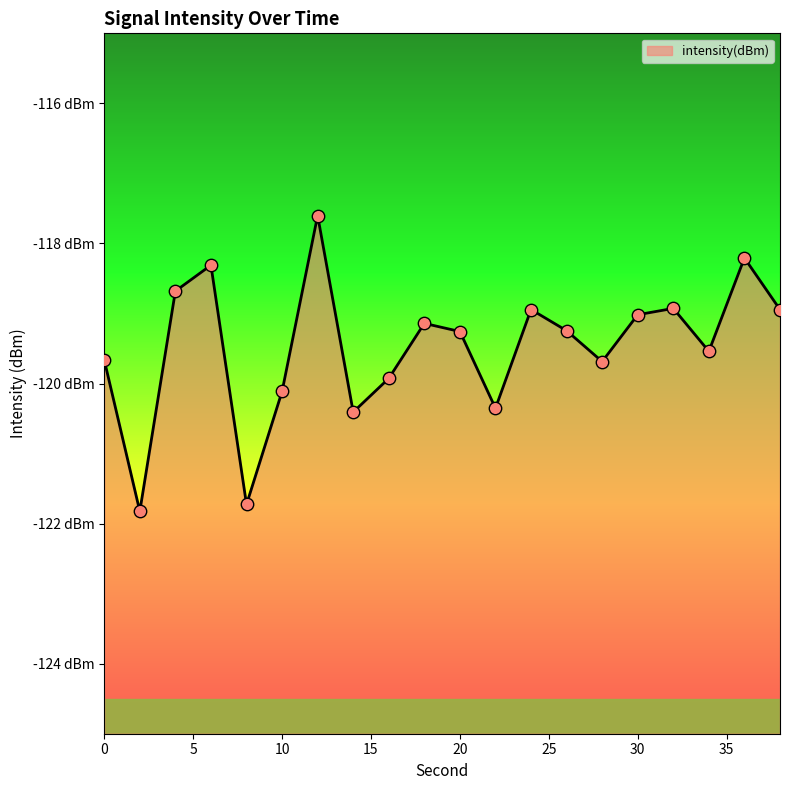

What is the change in value from 0 to 22?

-0.7